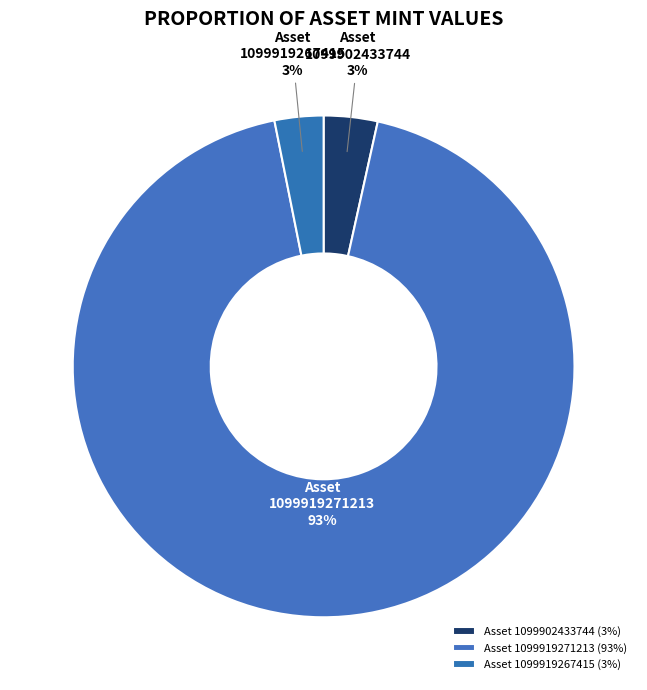

How many segments does this pie chart have?

3